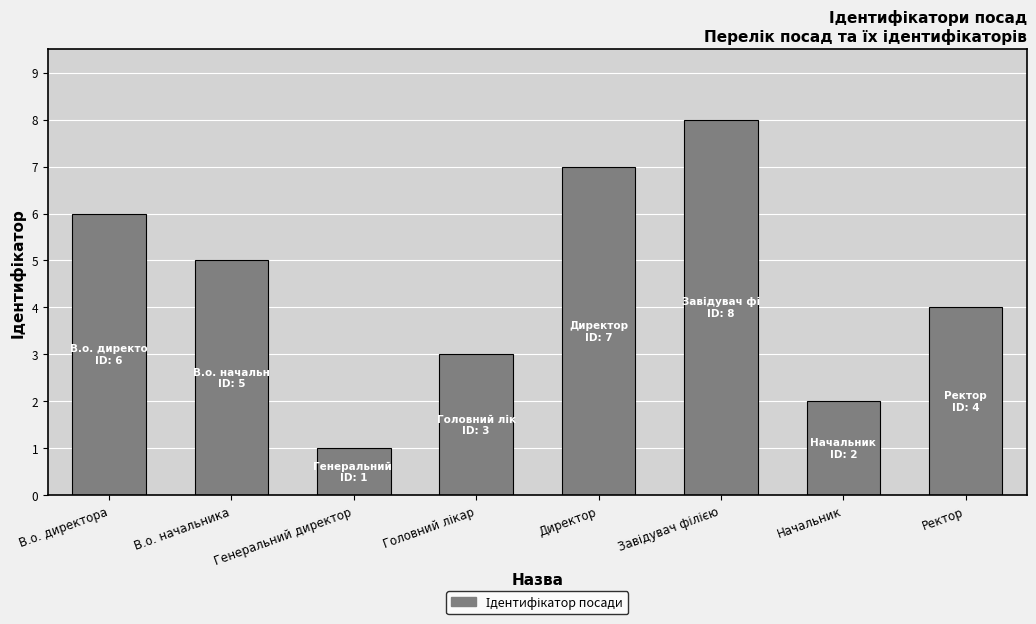

Where is the data nearest to the value 4?

Ректор